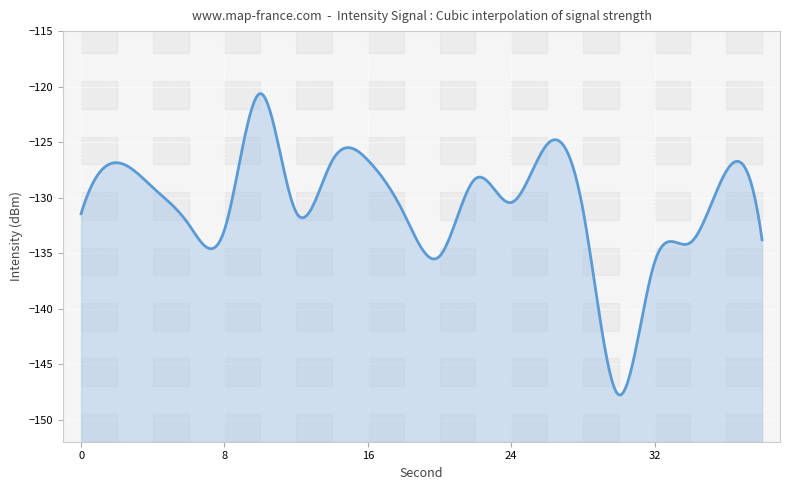

Reading right to left, what are all the values shown in this chart?

-133.8	-127.6	-134.1	-135.8	-147.8	-131.1	-125.2	-130.4	-128.3	-135.3	-131.4	-126.6	-126.7	-131.3	-120.6	-132.9	-132.4	-129.1	-126.9	-131.5